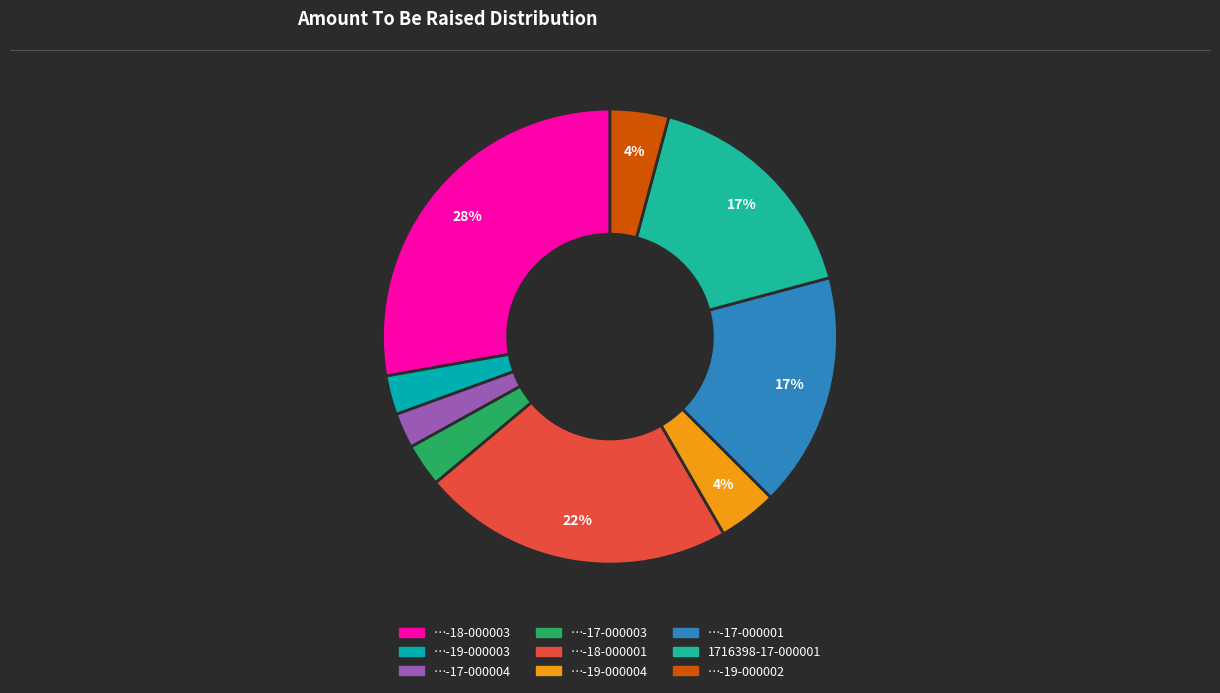

How many segments does this pie chart have?

9